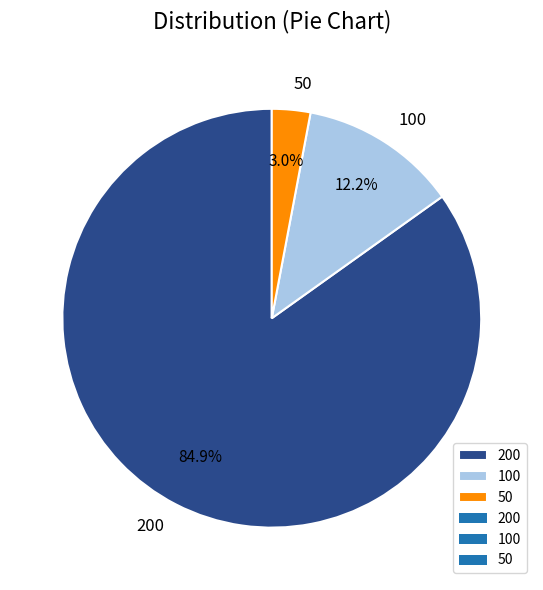

Which category has the biggest portion of the pie?

200